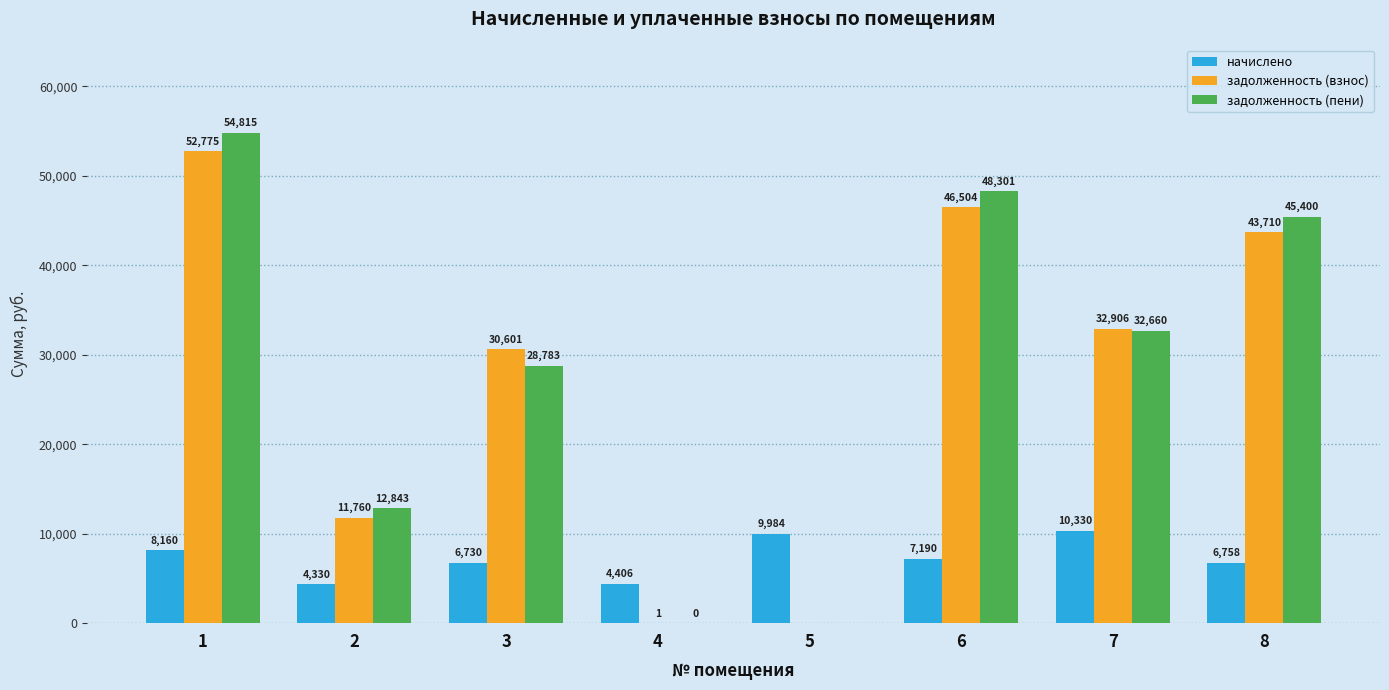

The value of задолженность (пени) at 1 is 54814.8. True or false?

True